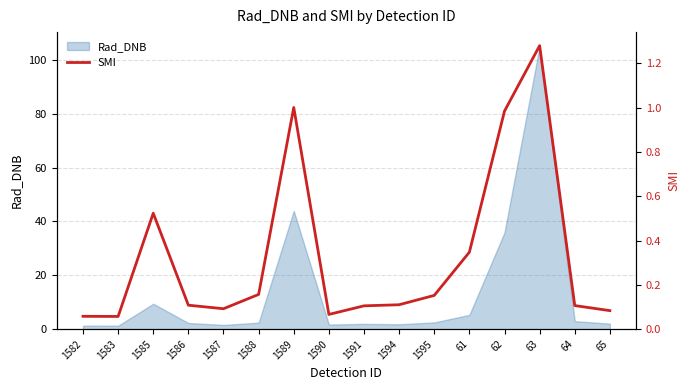

Where is Rad_DNB nearest to the value 53?

1589